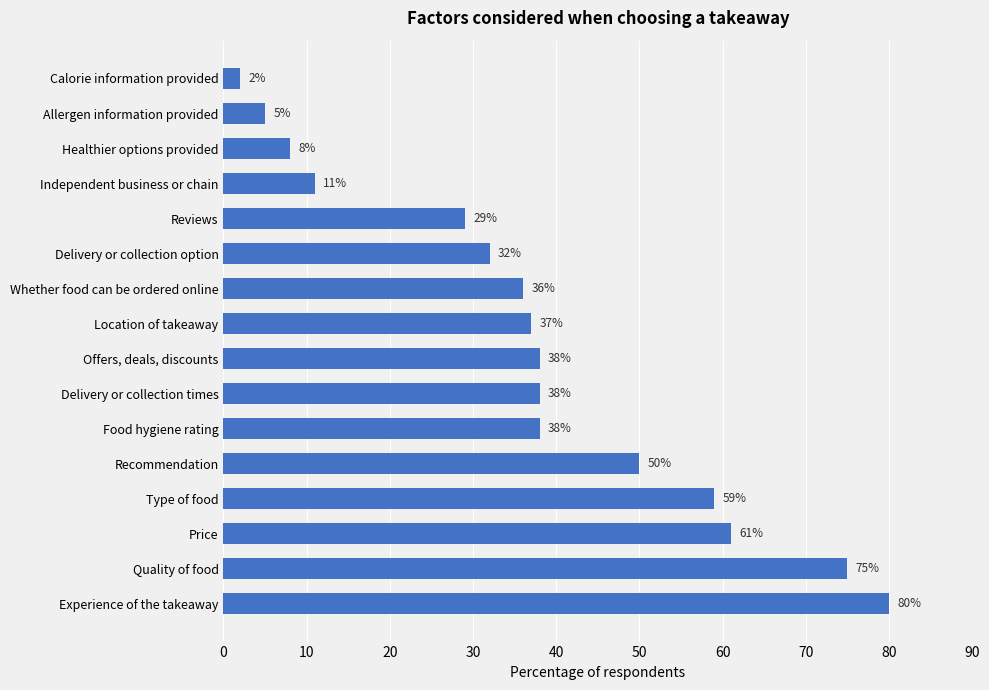

How many series are shown in this chart?

1